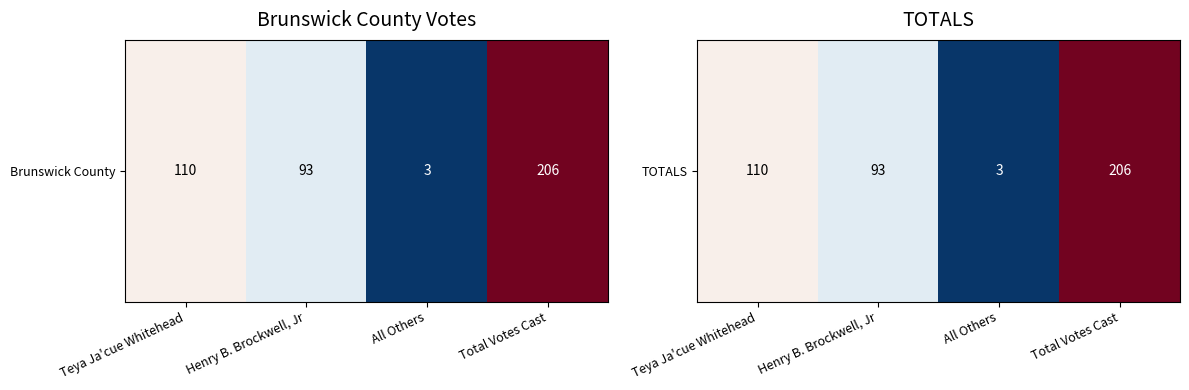

Rank the categories by value from highest to lowest.

Total Votes Cast, Teya Ja'cue Whitehead, Henry B. Brockwell, Jr, All Others